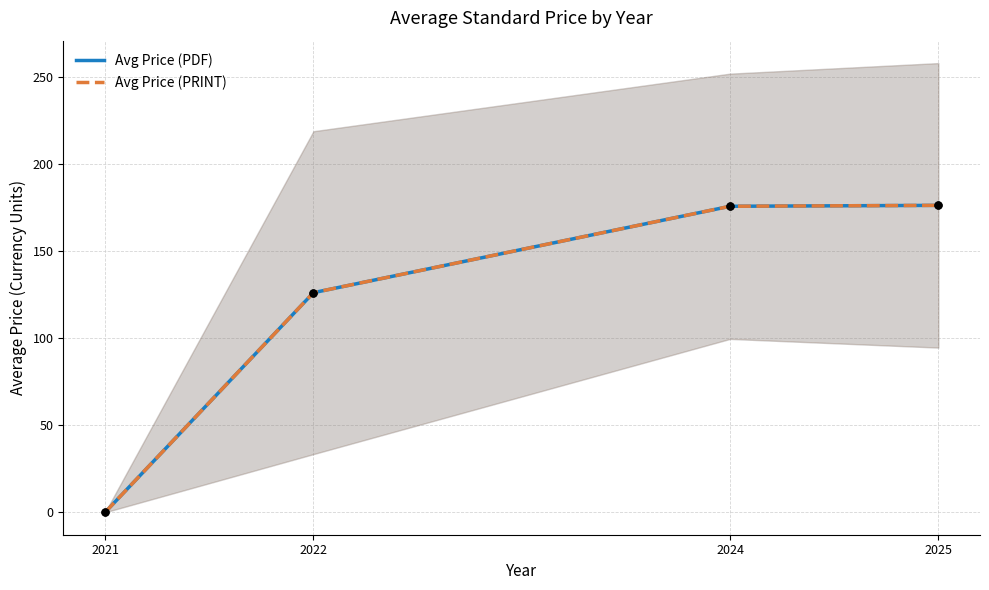

Which series has the largest total across all categories?

Avg Price (PDF)